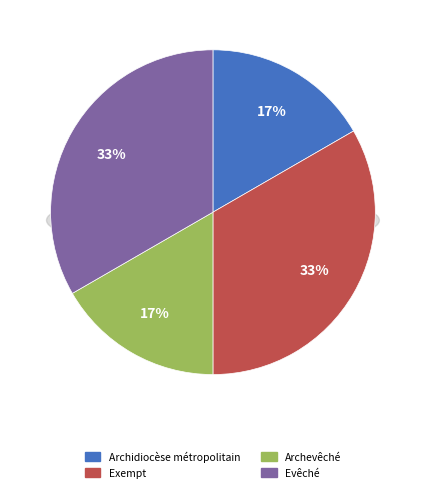

What is the change in value from Archevêché to Evêché?

+1